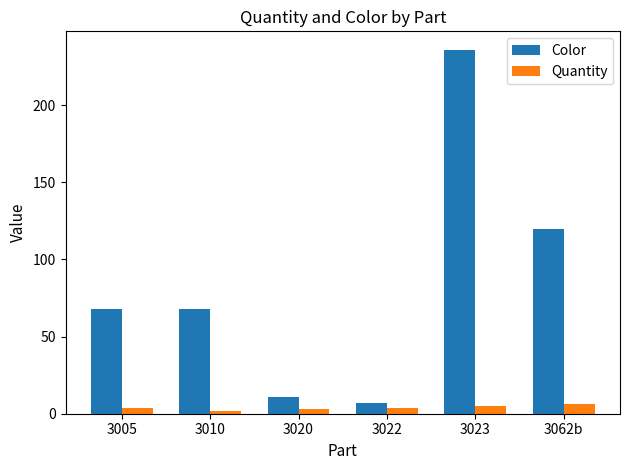

What is the sum of the Color values at 3023 and 3005?

304